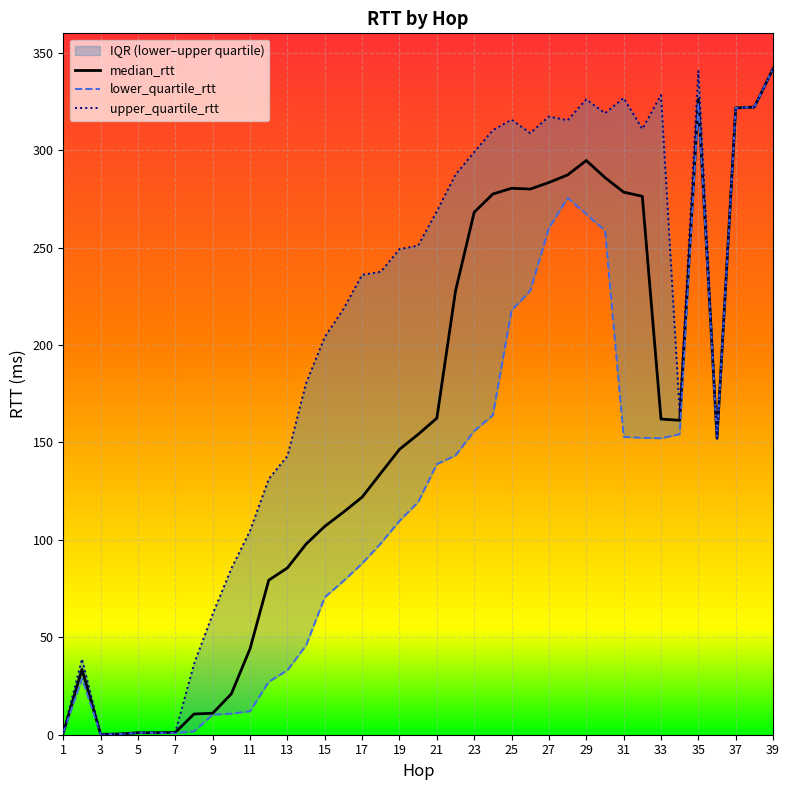

How many interior local peaks does the upper_quartile_rtt series have?

7